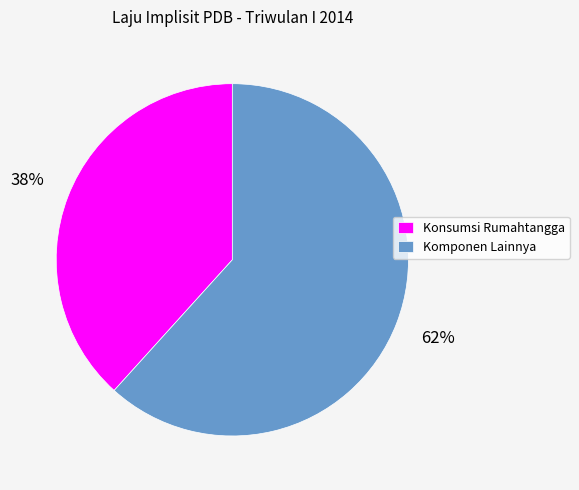

How many slices are in this pie chart?

2